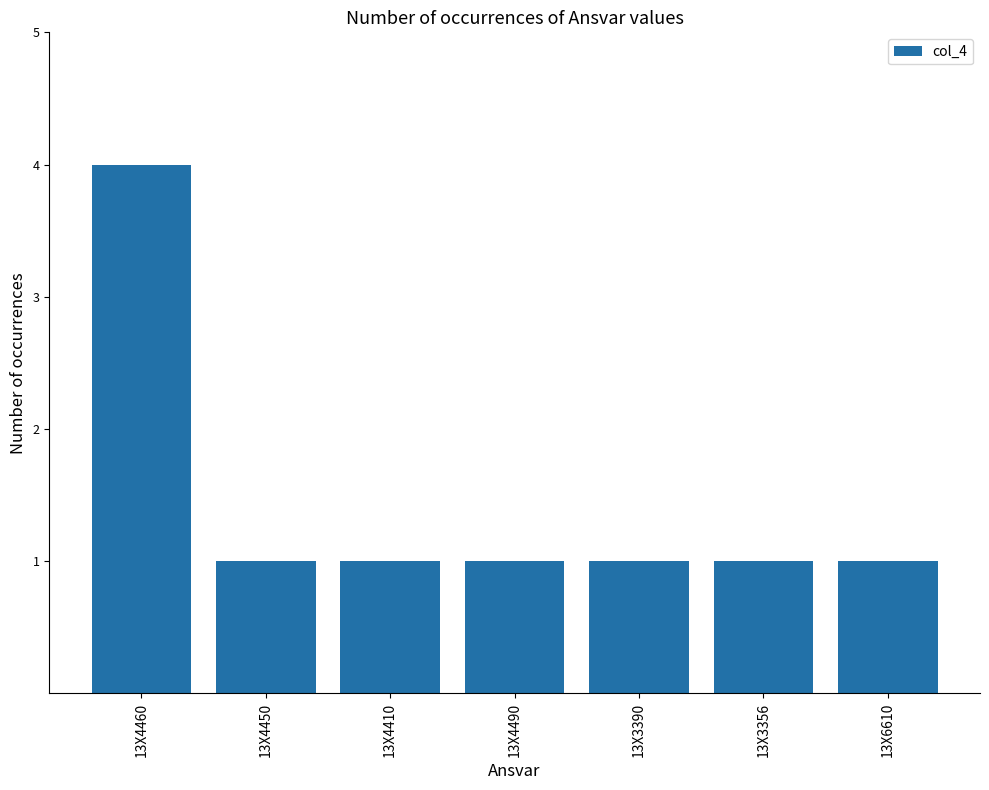

Approximately how many times larger is the value at 13X3356 compared to 13X4490?

1.0